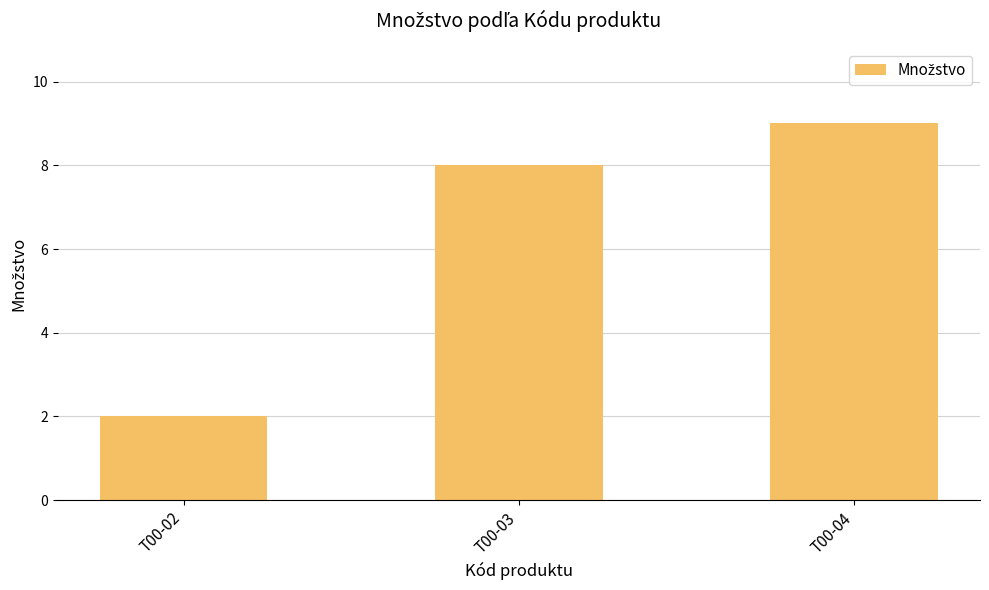

Reading right to left, transcribe all the data shown in this chart.

T00-04=9	T00-03=8	T00-02=2